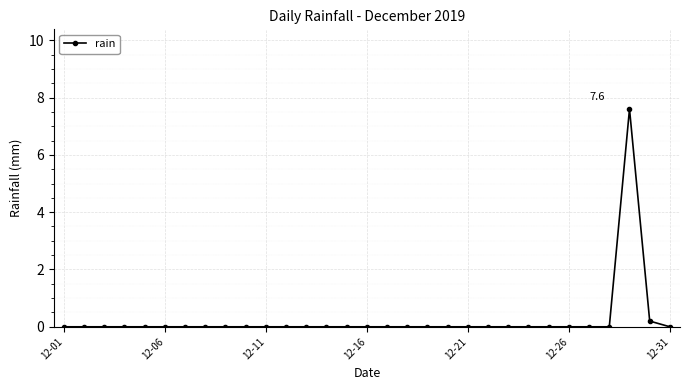

How many categories are shown in the chart?

31